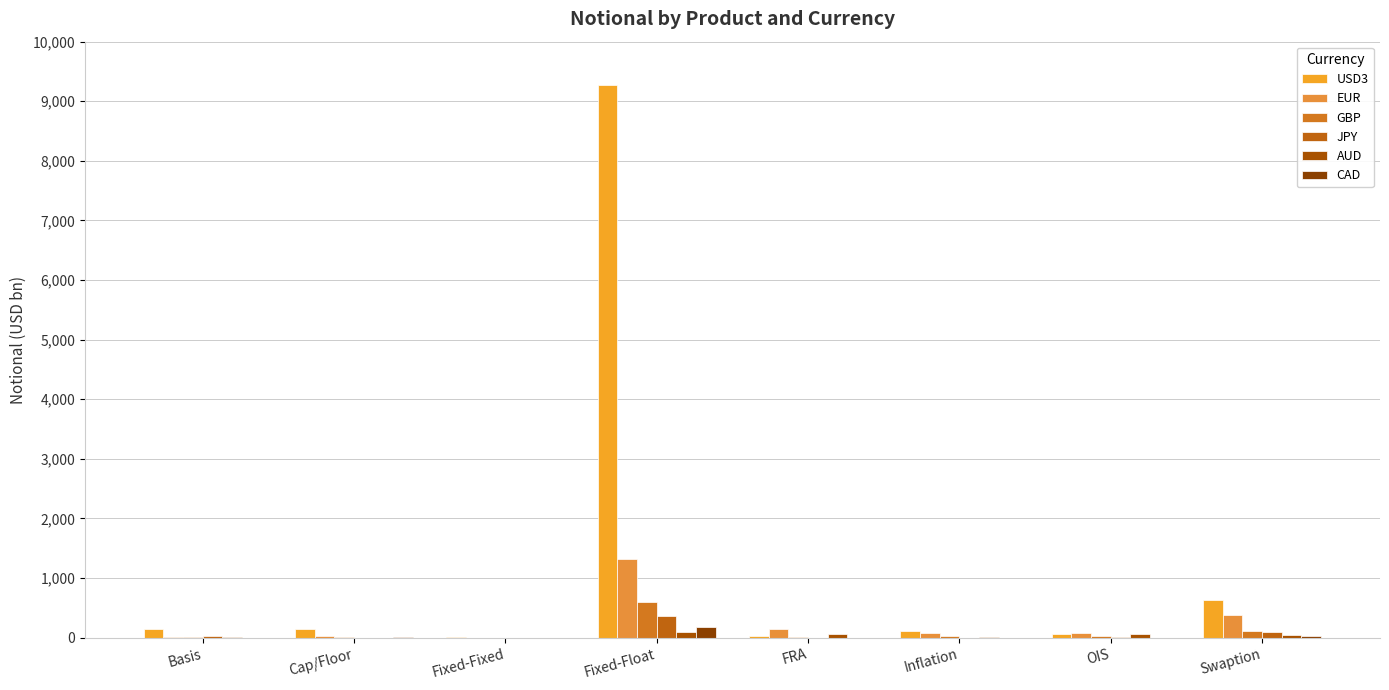

Which series has the largest total across all categories?

USD3